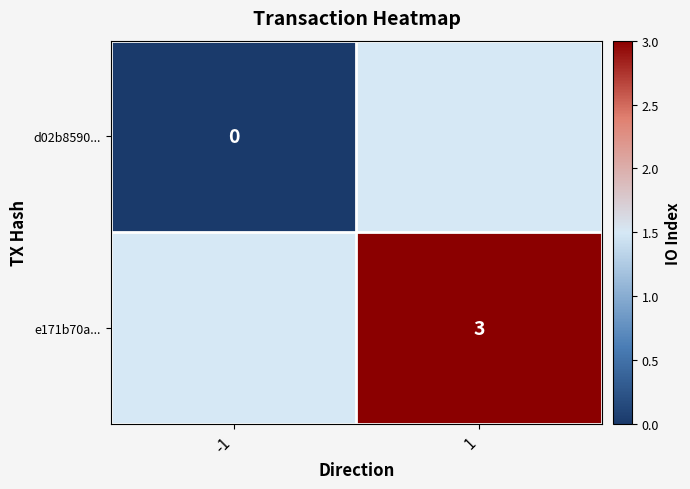

At how many categories does at least one series exceed 2?

1